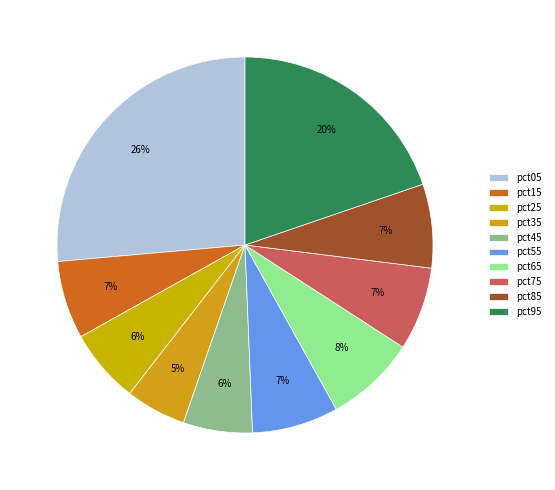

To the nearest percent, what is the average slice percentage?

10%